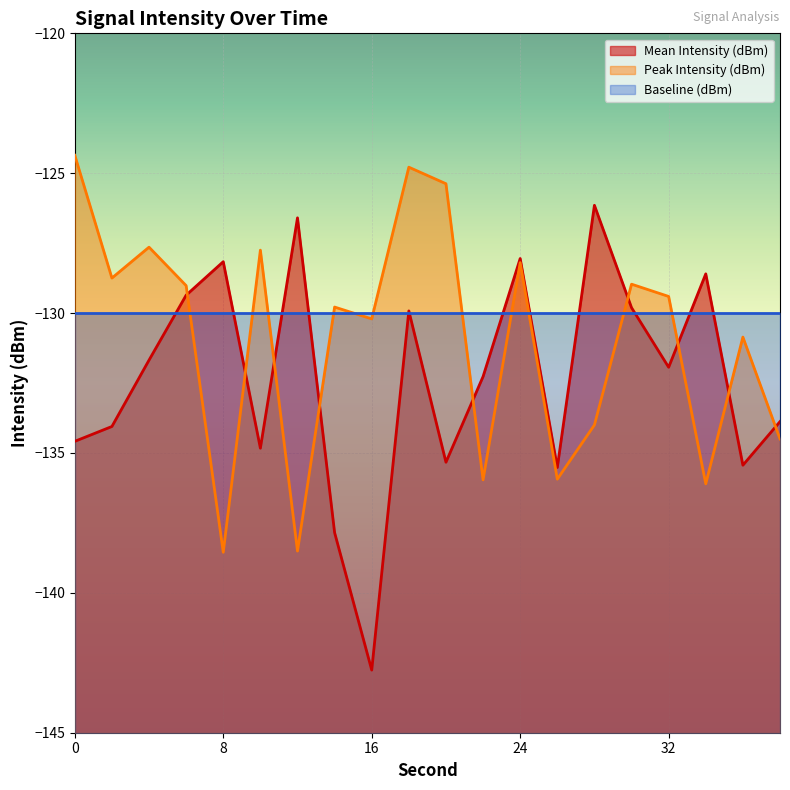

Read the Mean Intensity (dBm) value at 38.

-133.9